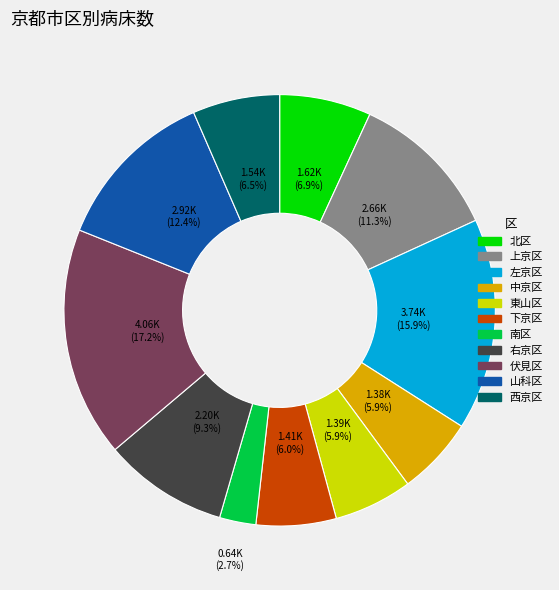

To the nearest percent, what portion does 中京区 represent?

6%